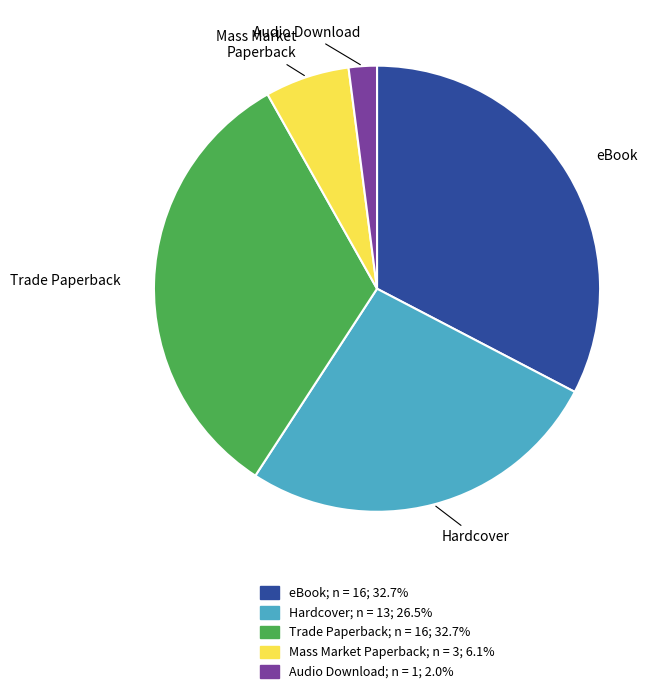

Is there any slice that represents more than half of the pie?

No